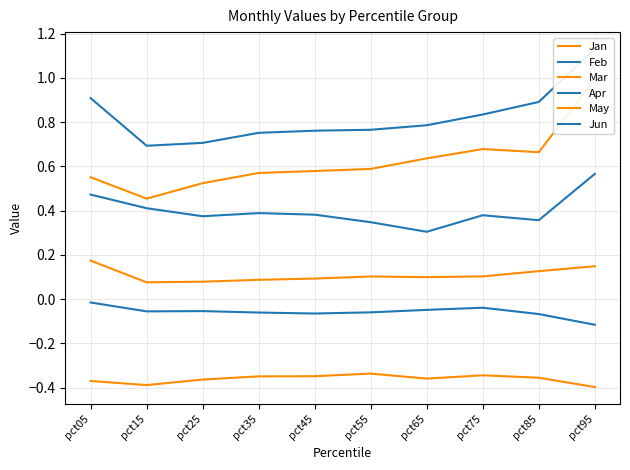

What is the total value across all series at pct85?

1.6